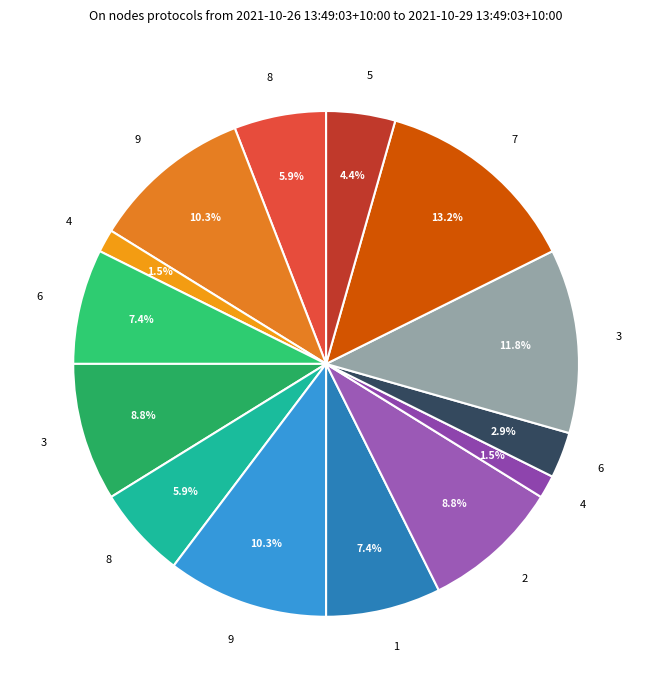

How many segments does this pie chart have?

14